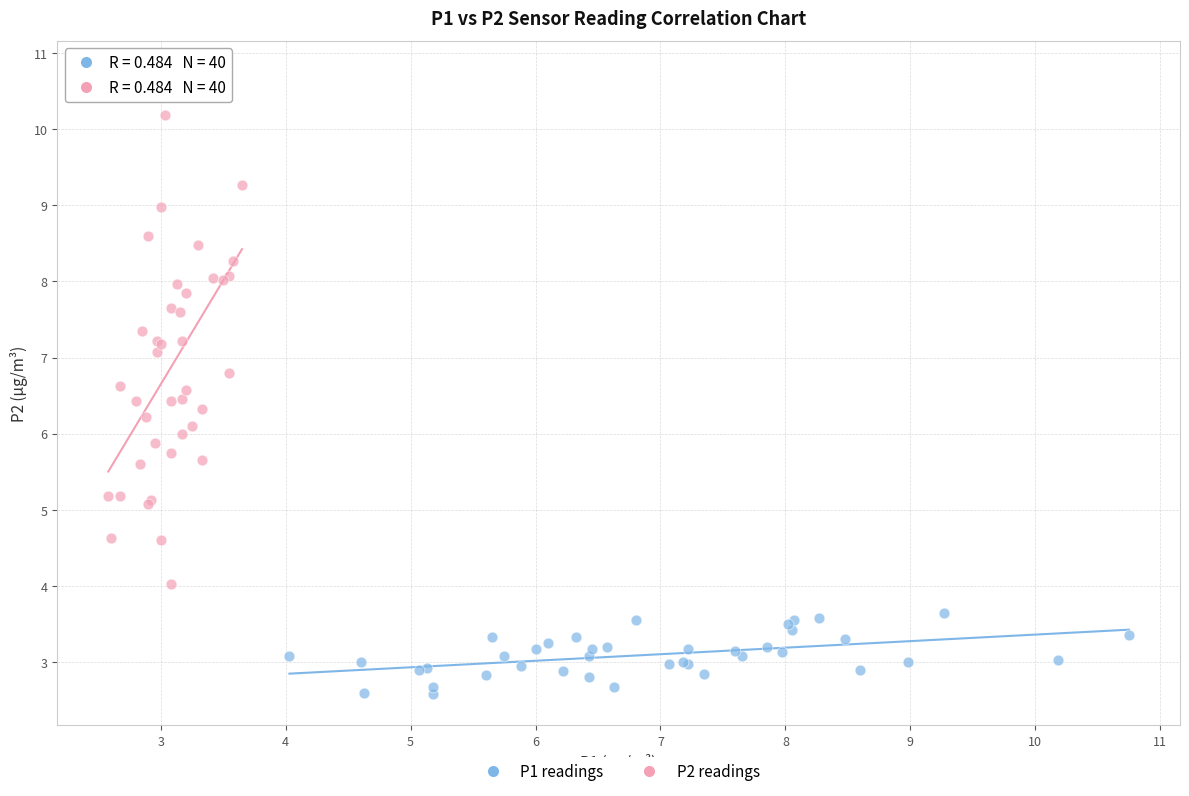

Which series has the largest Y range (max minus min)?

P2 readings